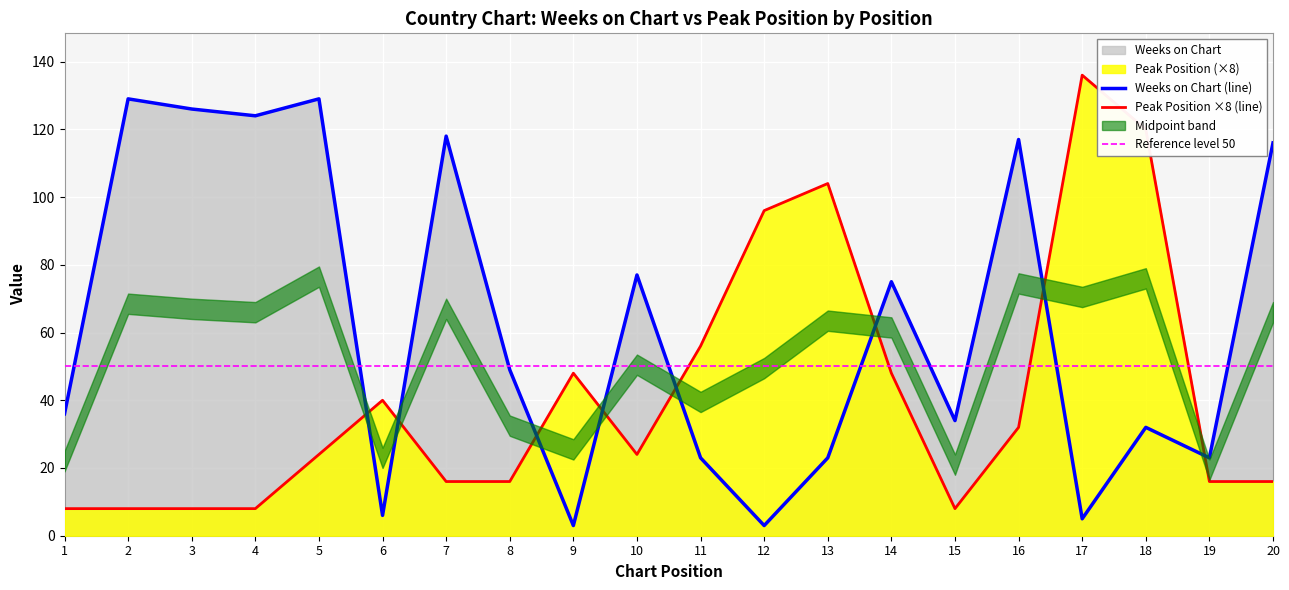

Is it true that Peak Position equals 72 at 13?

False